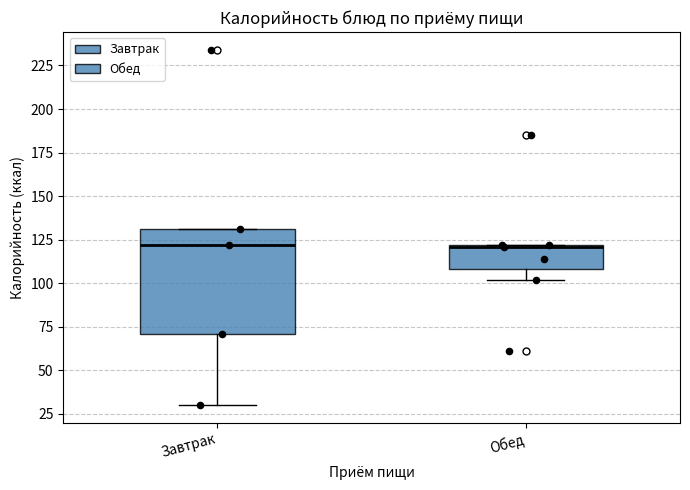

Comparing the boxes themselves (not the whiskers), which one is the tallest?

Завтрак